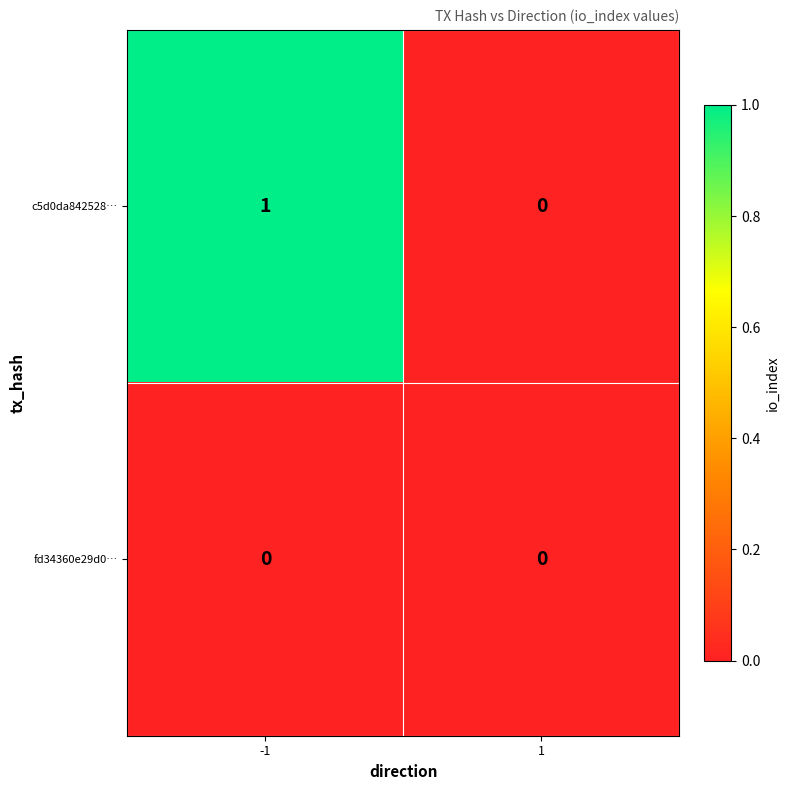

Which series has the largest total across all categories?

c5d0da842528…